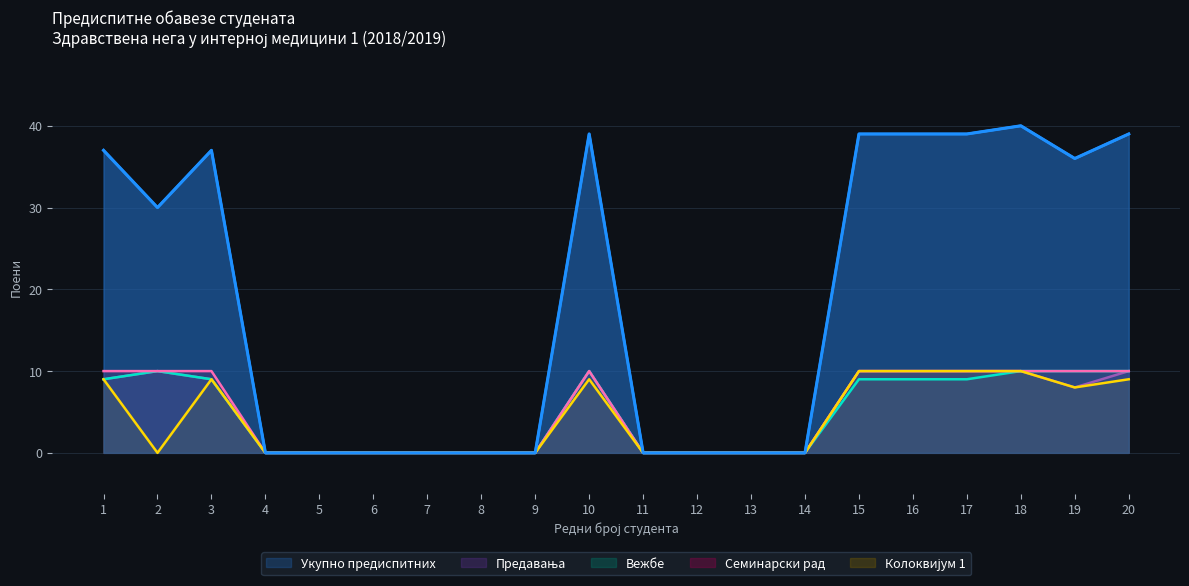

Which category has the lowest value in the Вежбе series?

4